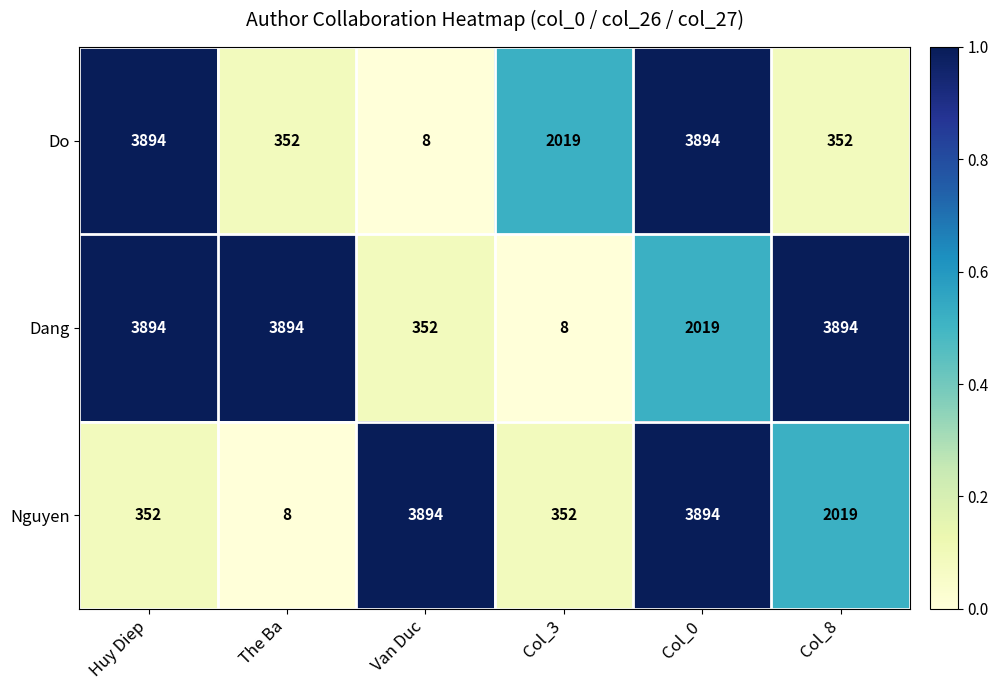

What is the difference between the Nguyen values at Col_3 and Col_0?

3542